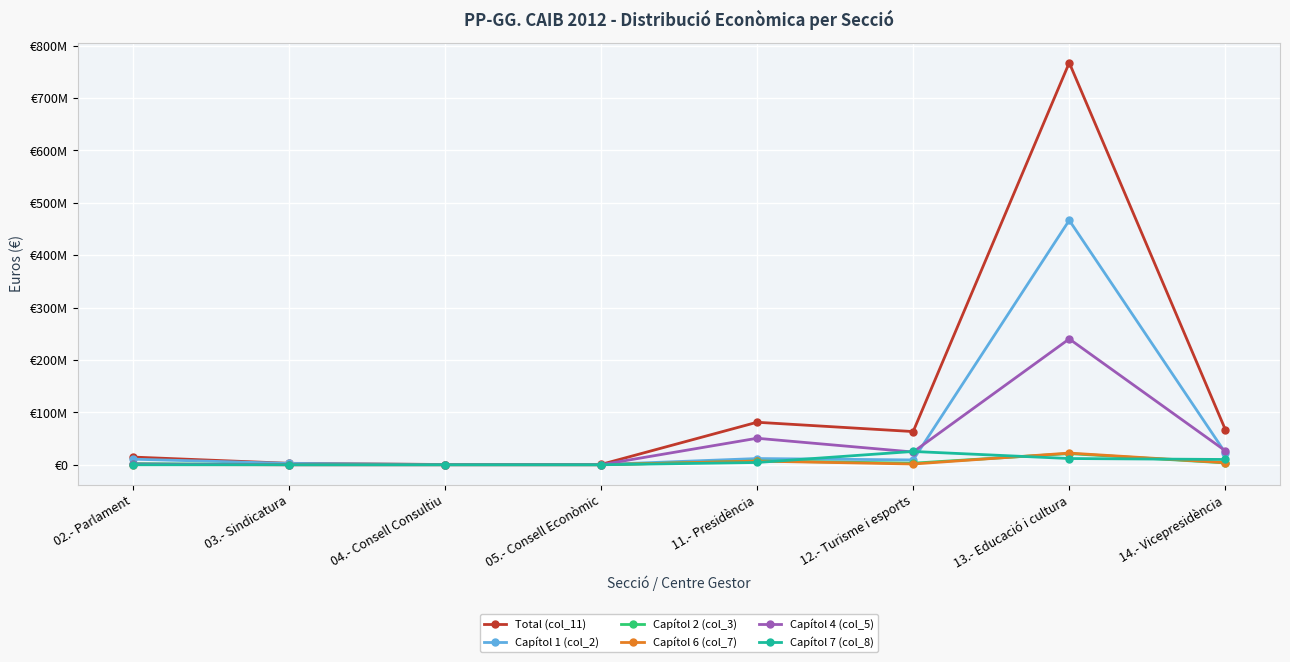

What is the greatest value displayed?

767400521